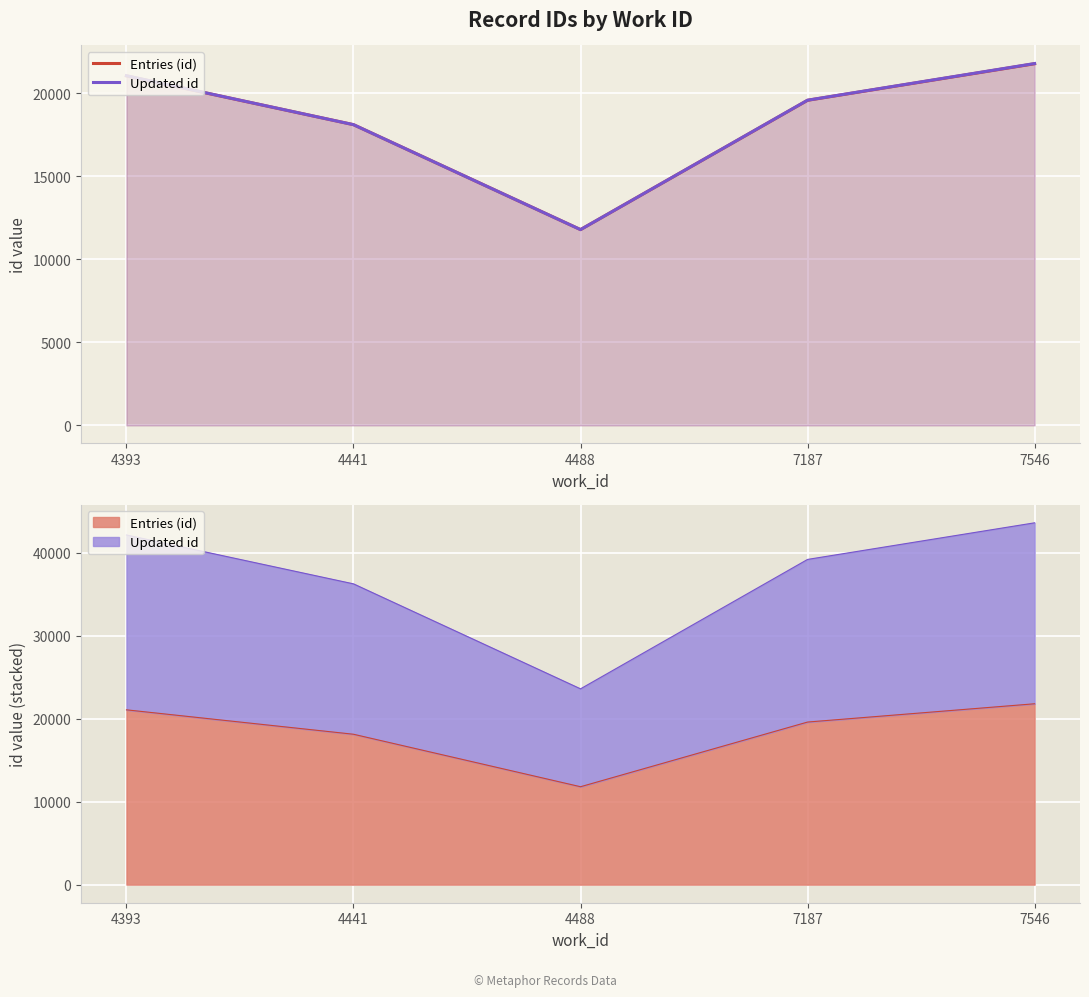

What is the value of the Entries (id) point at the 2nd from the left?

18113